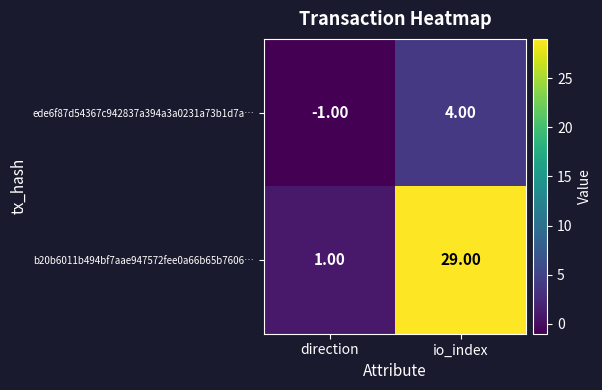

Rank the series by their average value, from lowest to highest.

ede6f87d54367c942837a394a3a0231a73b1d7a…, b20b6011b494bf7aae947572fee0a66b65b7606…